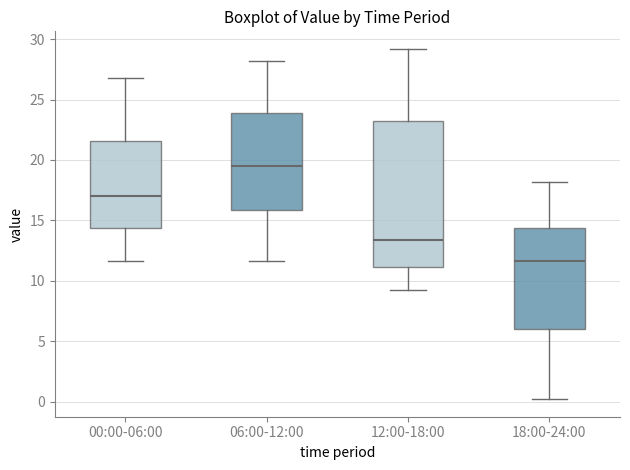

Where does the upper whisker of the box for 18:00-24:00 end on the y-axis? The values are not printed on the chart, so give them approximately, as read against the axis.

18.0